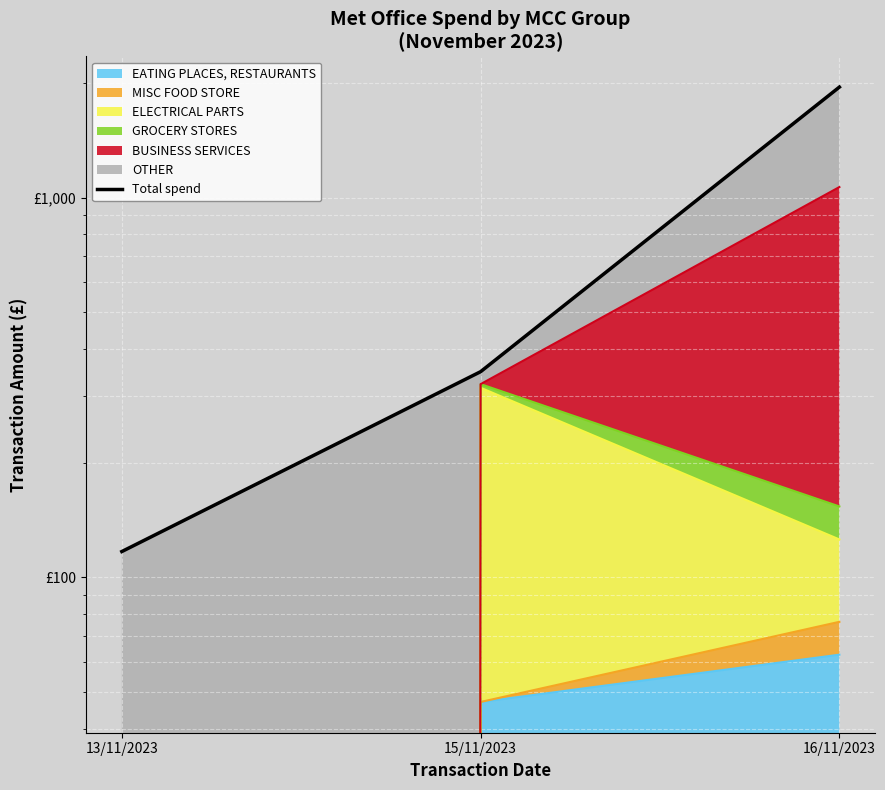

Which category has the highest value across all series?

16/11/2023